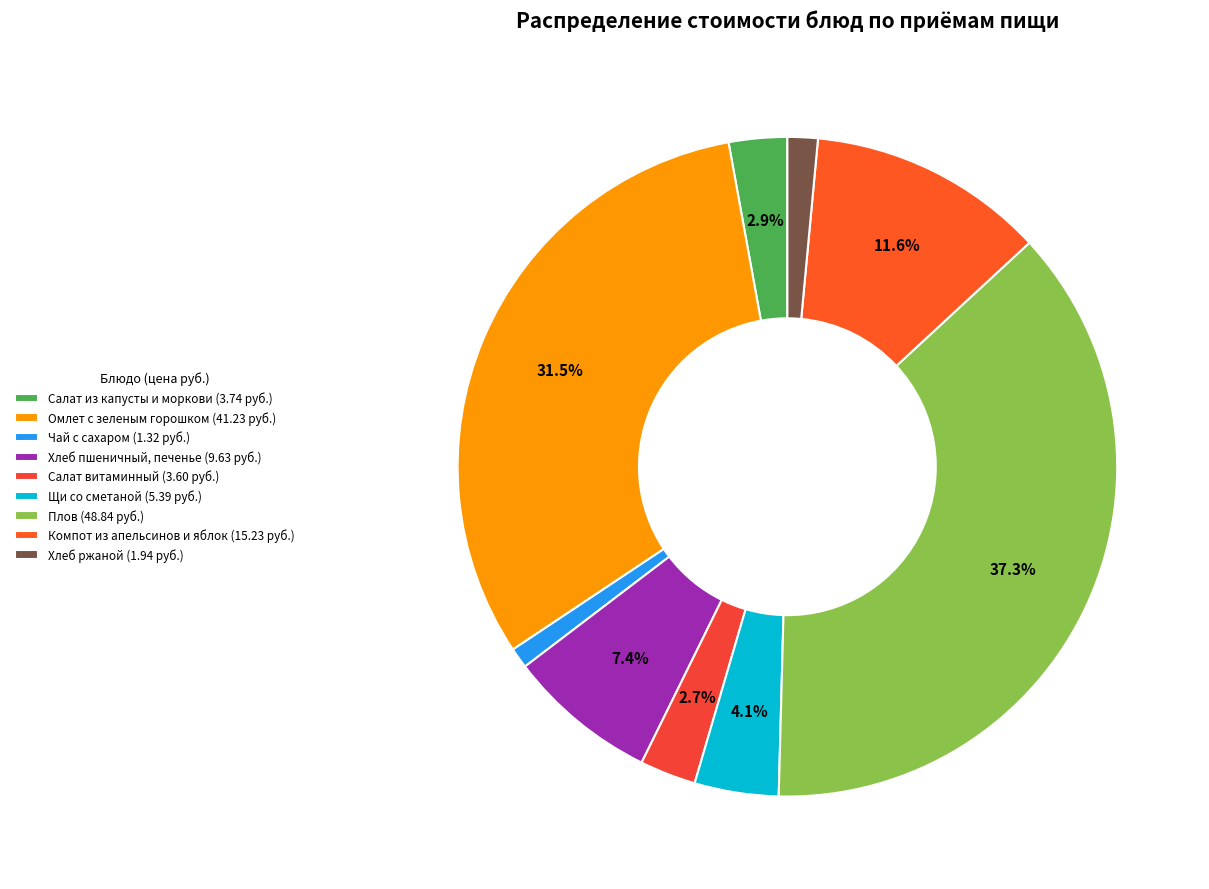

The Плов slice represents 37% of the pie. True or false?

True